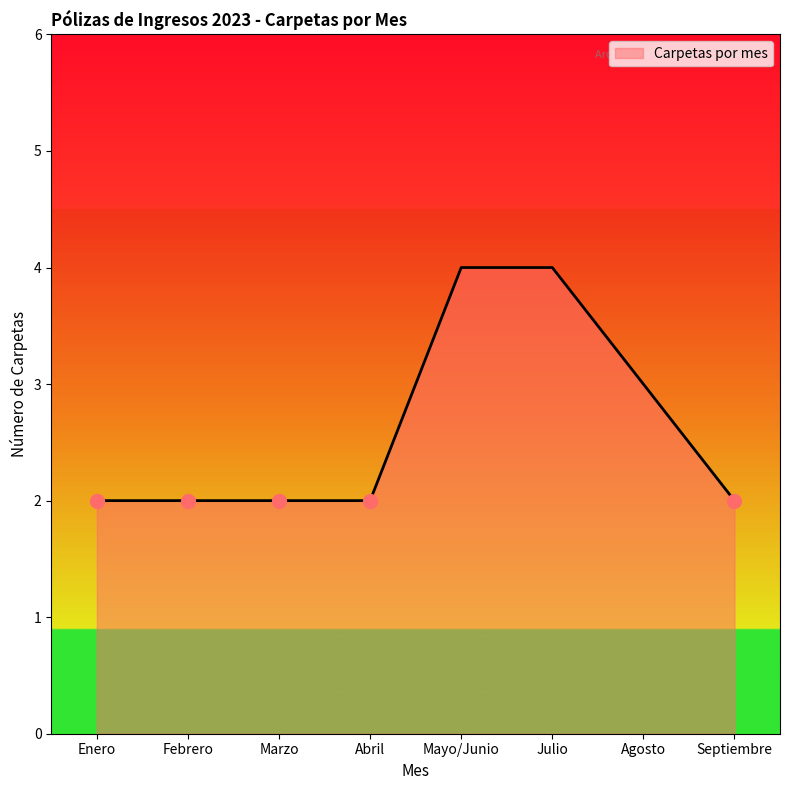

What is the average value?

3